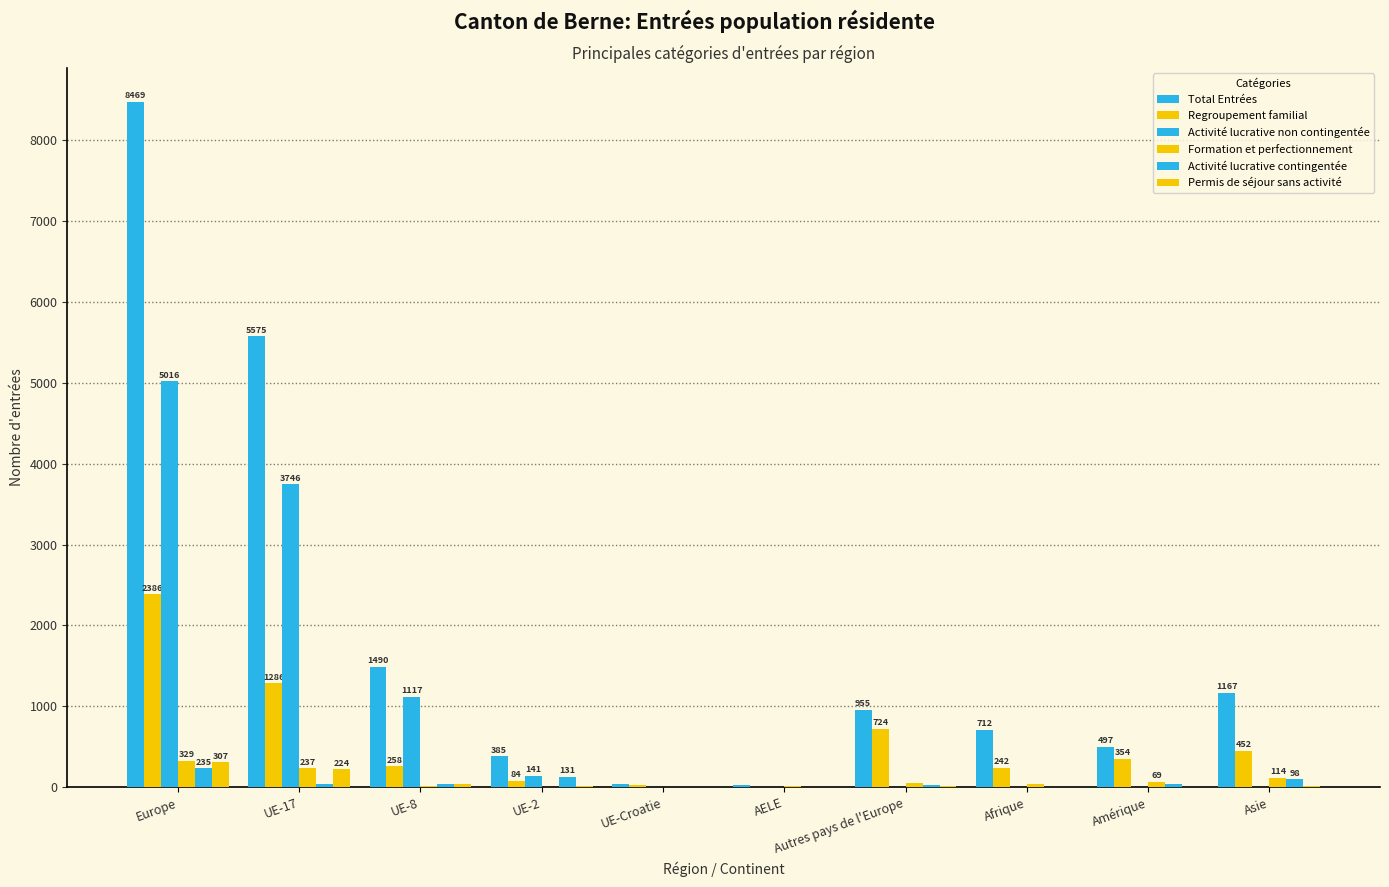

Where does the Regroupement familial series first go above 354?

Europe